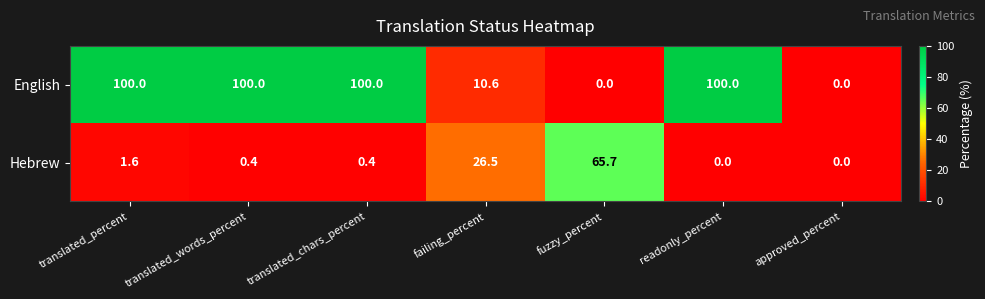

What is the sum of all Hebrew values?

94.6